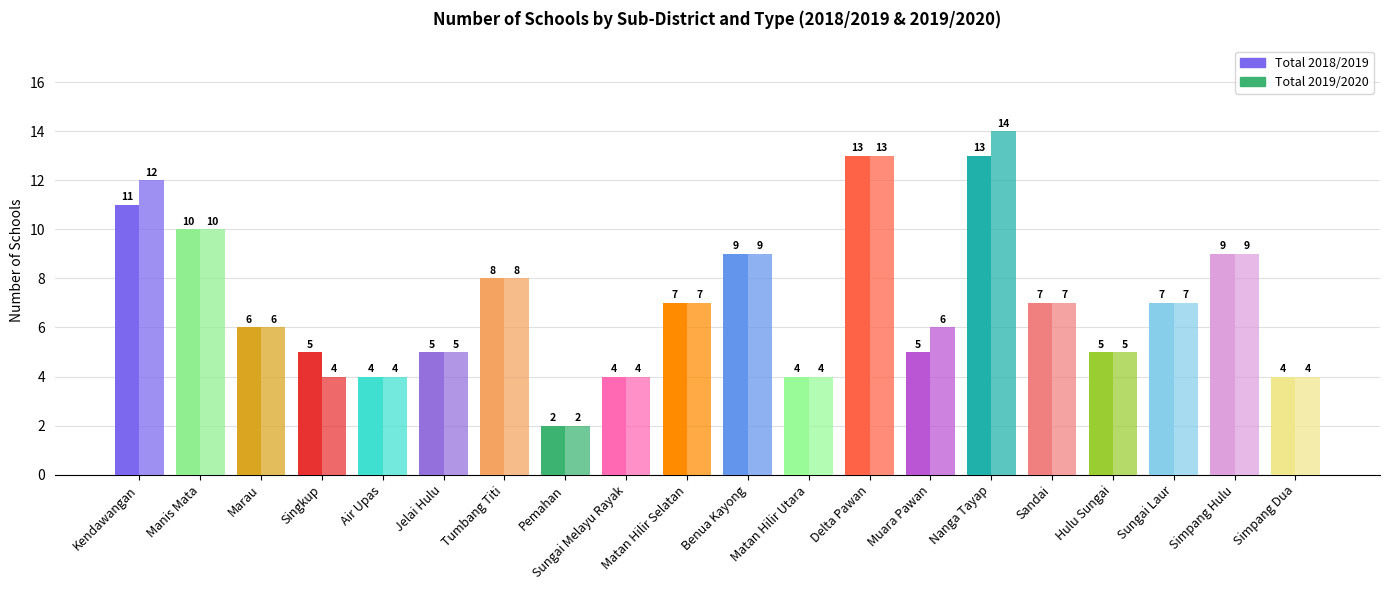

How many bars are there in total?

40